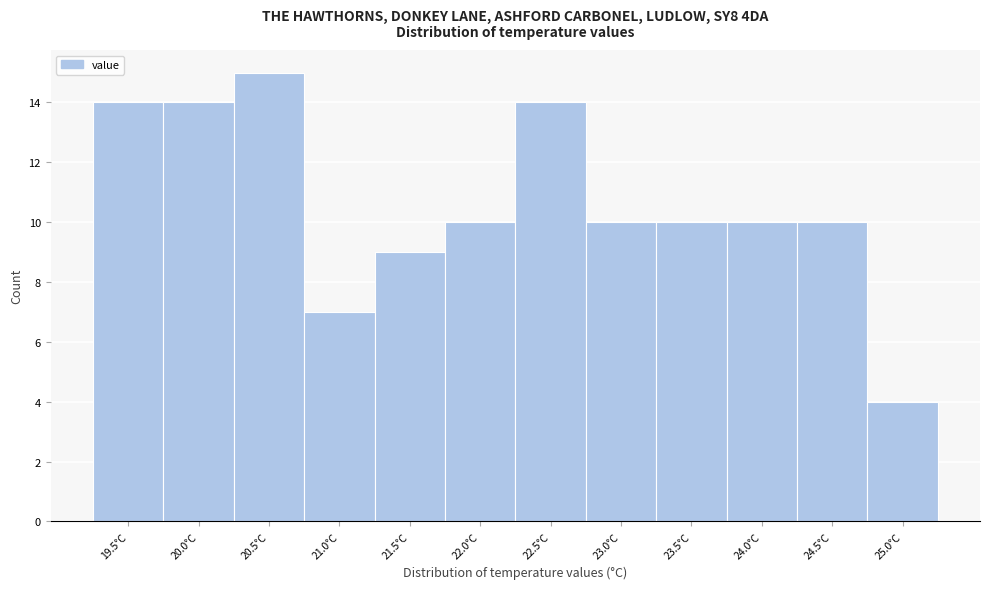

Reading left to right, list all the values displayed in this chart.

19.5°C=14	20.0°C=14	20.5°C=15	21.0°C=7	21.5°C=9	22.0°C=10	22.5°C=14	23.0°C=10	23.5°C=10	24.0°C=10	24.5°C=10	25.0°C=4